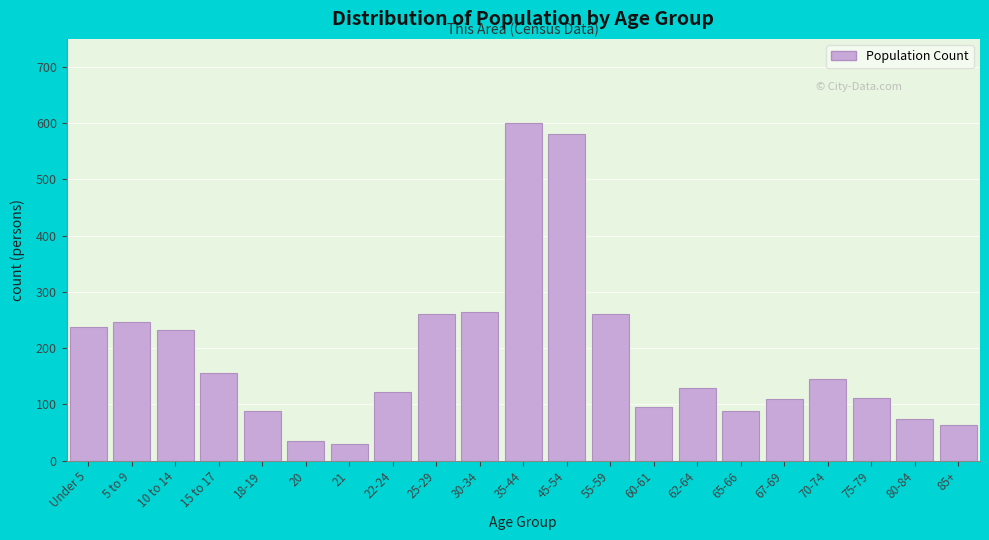

Between 20 and 85+, which is larger?

85+